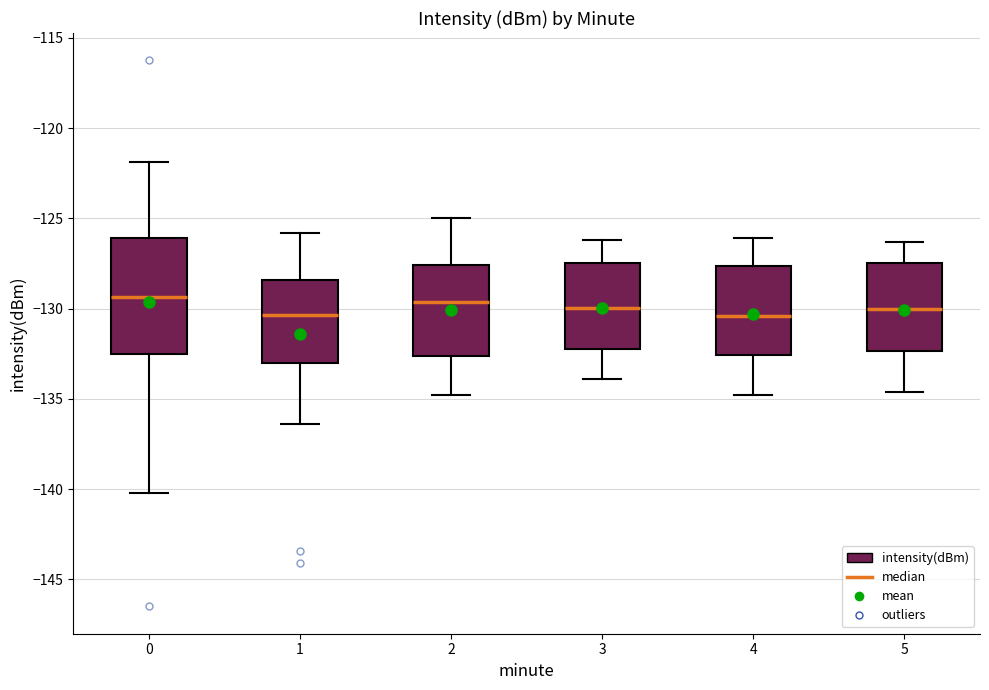

Which box is the tallest, from its lower edge to its upper edge?

0